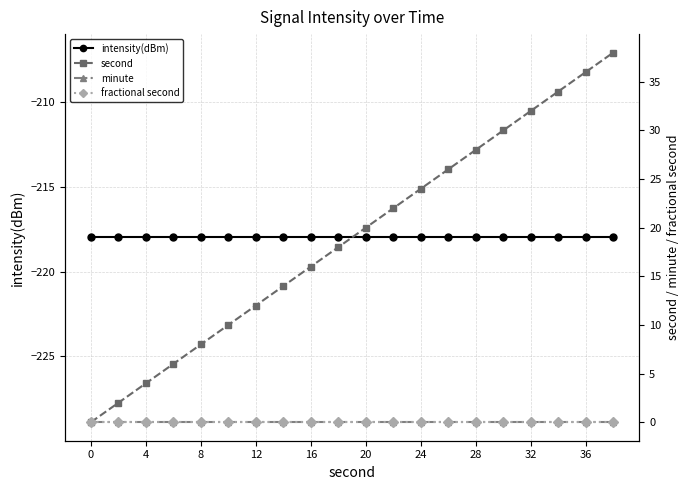

True or false: intensity(dBm) and second intersect in this chart.

False